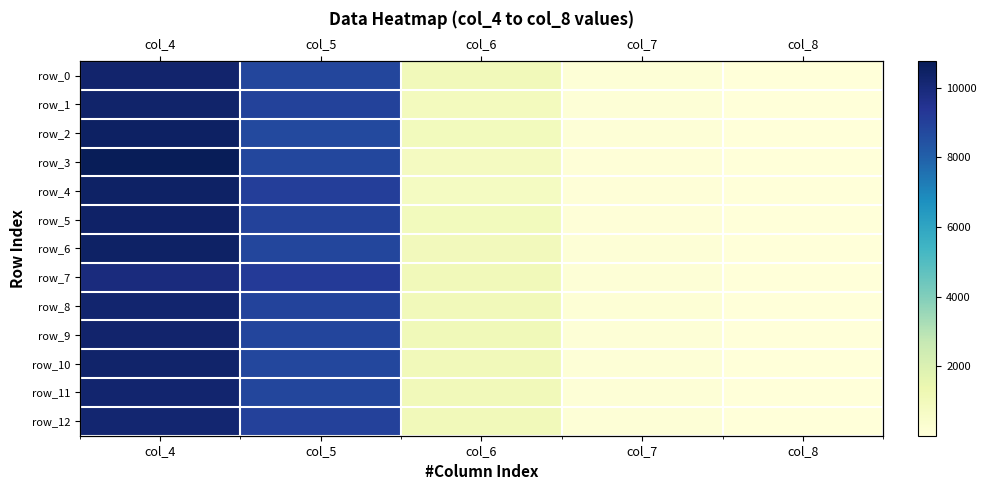

How many data points in row_4 are above 803?

2